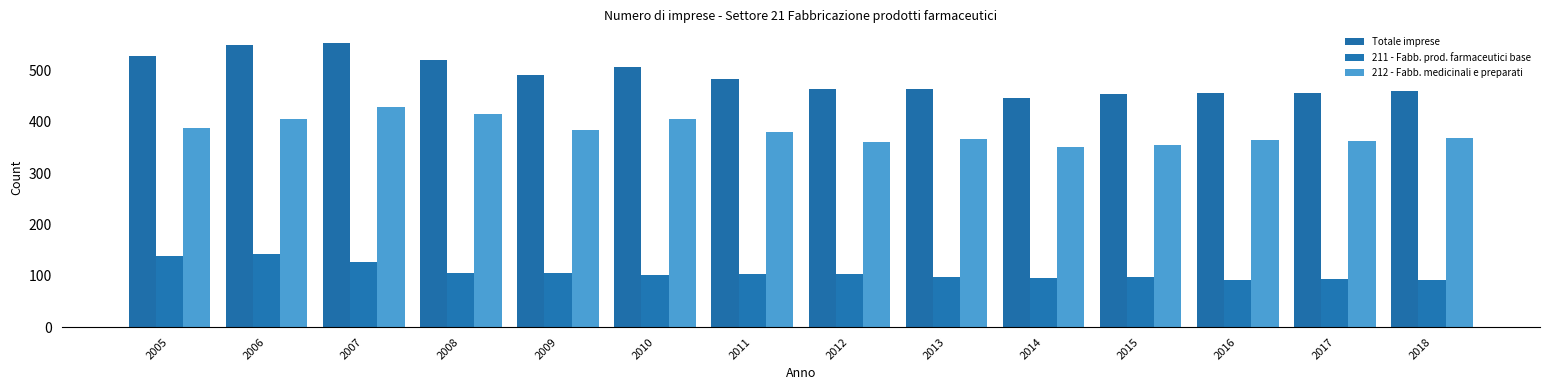

How many groups of bars are there?

14